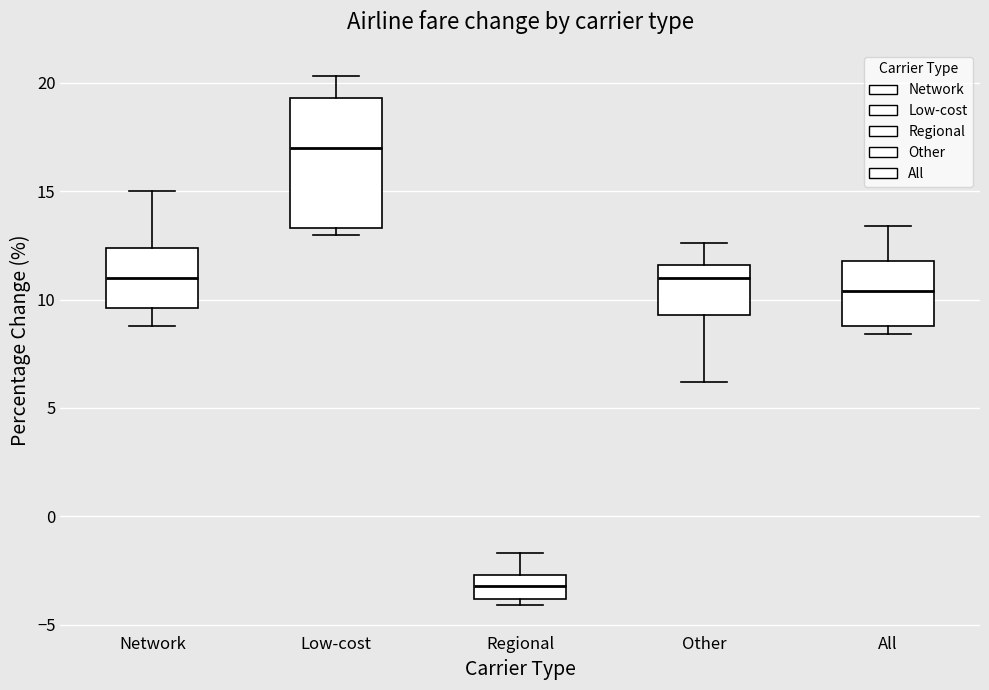

Reading left to right, transcribe this box plot: for each box, give where its median line is, the range the box spans, and where its two whiskers end, as read against the y-axis. The values are not printed on the chart, so give them approximately, as read against the axis.

Network: median 11.0, box 9.5 to 12.5, whiskers 9.0 to 15.0
Low-cost: median 17.0, box 13.5 to 19.5, whiskers 13.0 to 20.5
Regional: median -3.0, box -4.0 to -2.5, whiskers -4.0 (just below the box's lower edge) to -1.5
Other: median 11.0, box 9.5 to 11.5, whiskers 6.0 to 12.5
All: median 10.5, box 9.0 to 12.0, whiskers 8.5 to 13.5